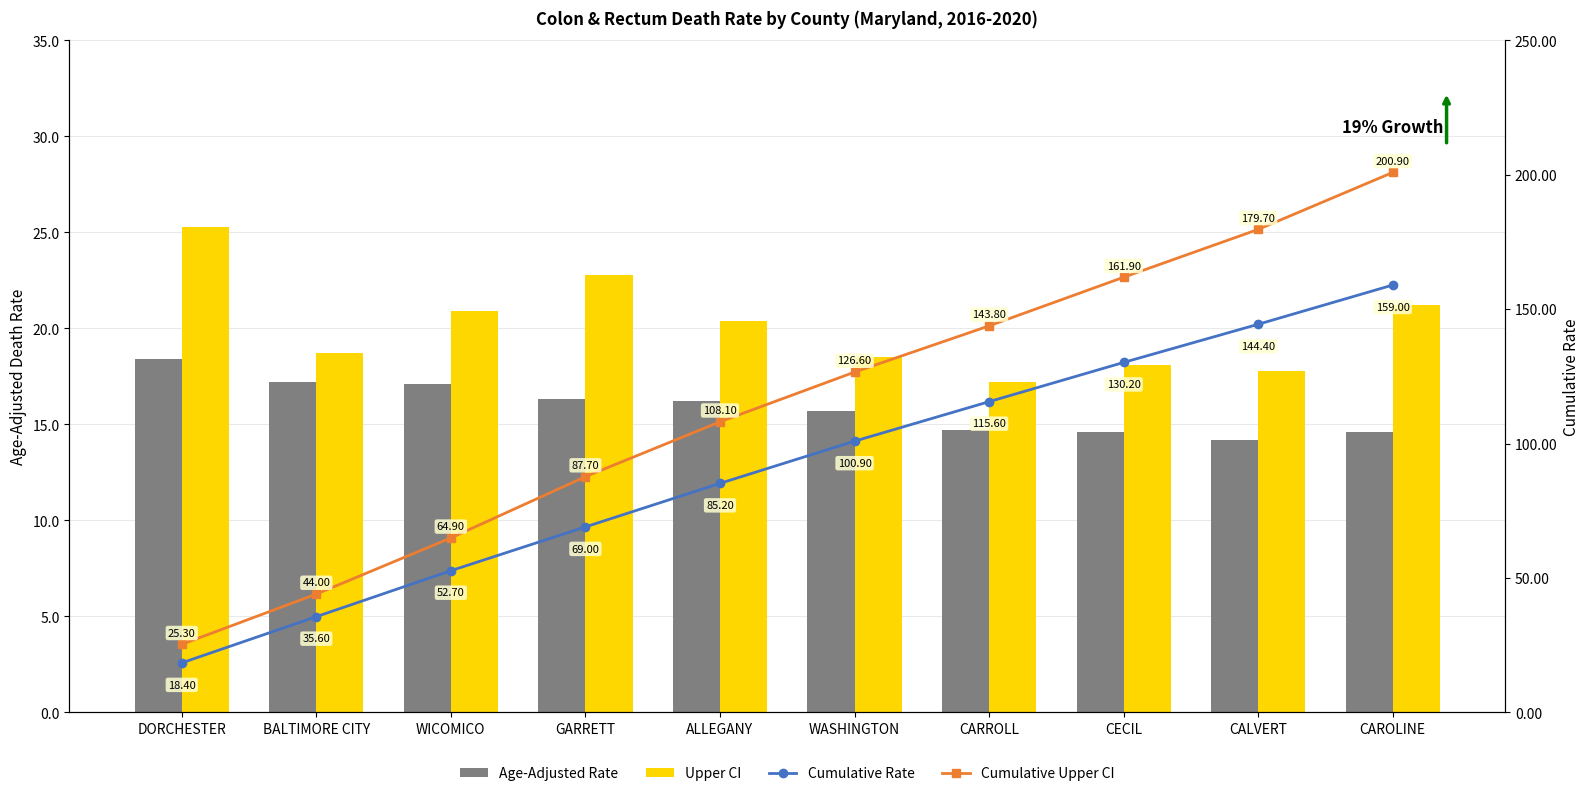

Is the value of Upper CI at CAROLINE greater than the value of Age-Adjusted Rate at CALVERT?

Yes